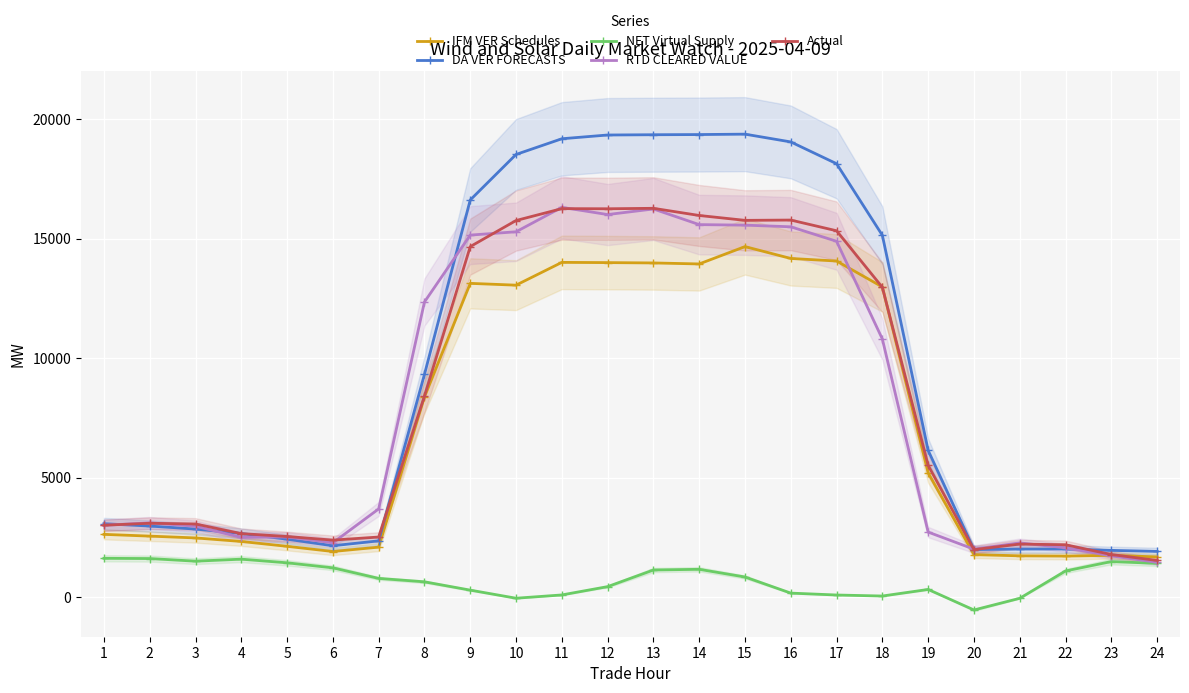

What is the spread (max minus min) of values at 12?

18906.4